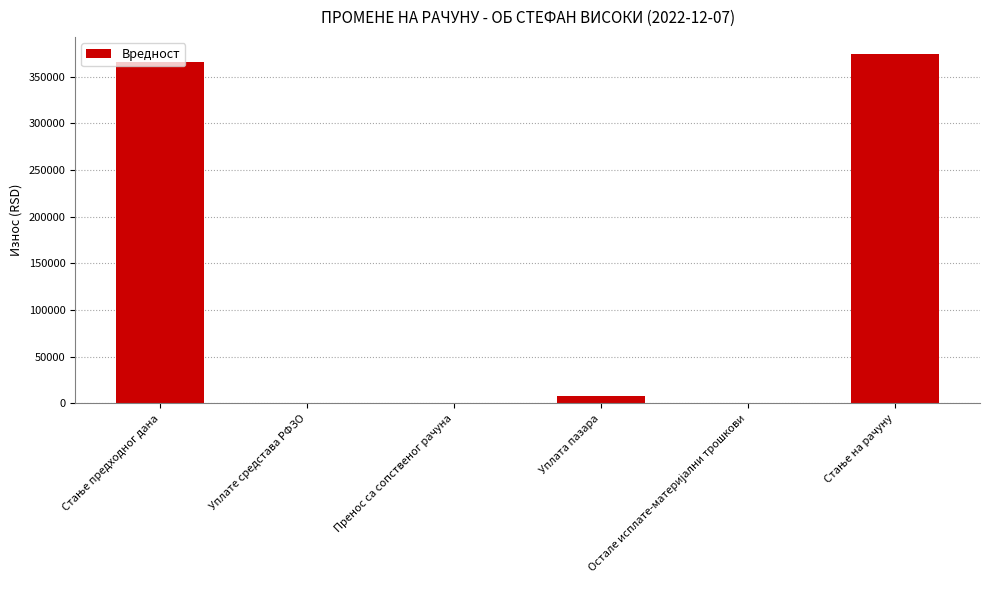

What is the sum of all values?

747988.1